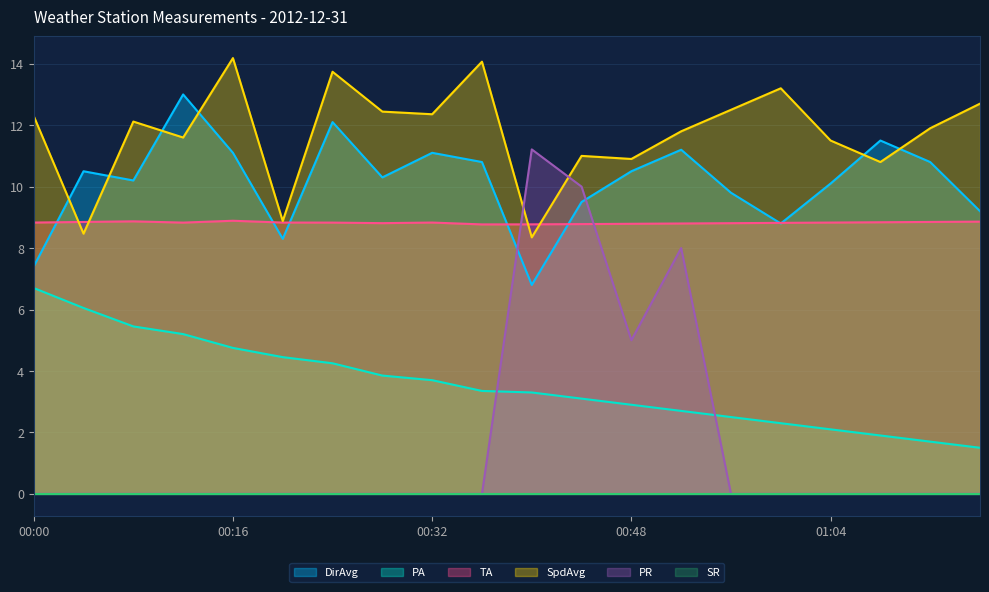

True or false: PA and SpdAvg cross at least once.

False